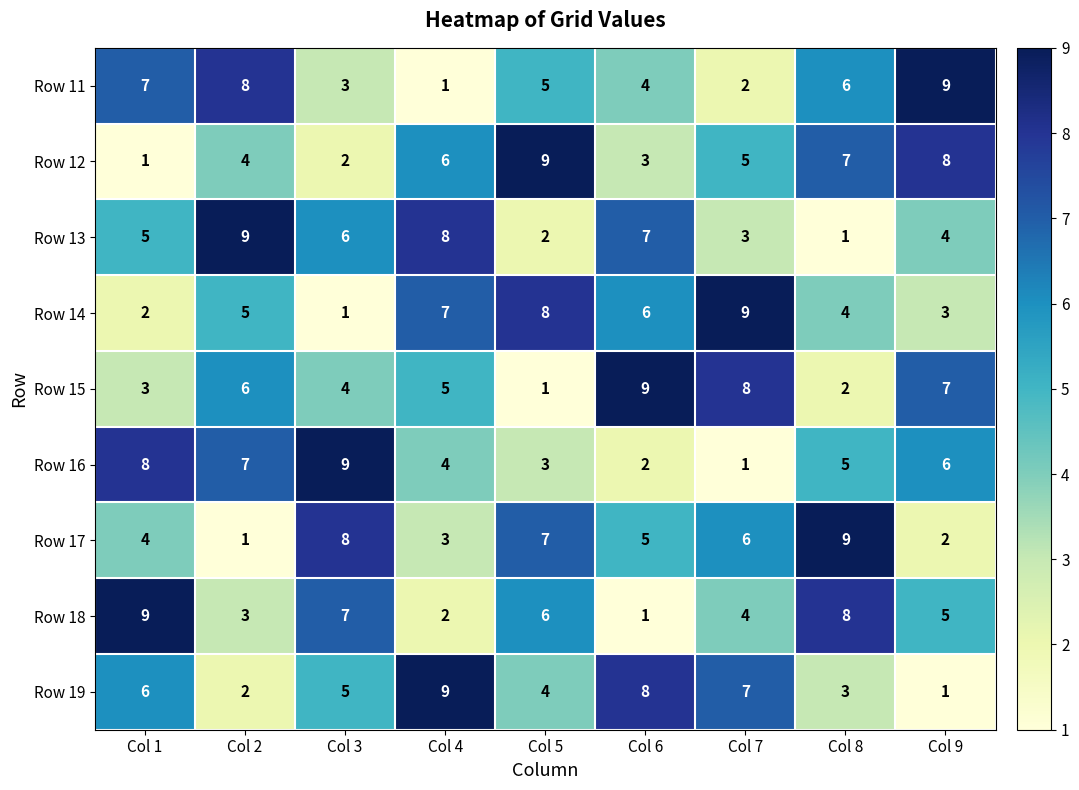

What is the total value across all series at Col 9?

45